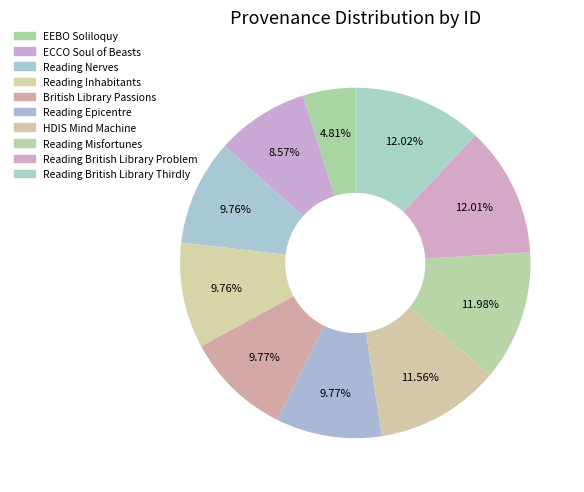

True or false: EEBO Soliloquy accounts for 5% of the total.

True